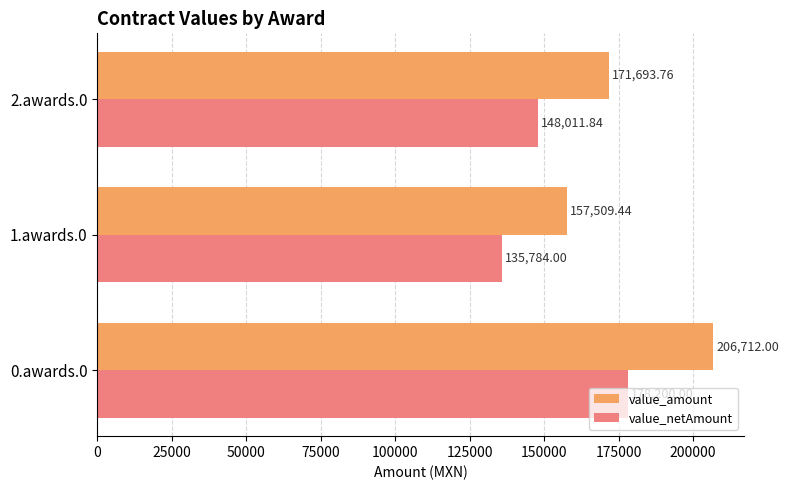

Which series has the largest total across all categories?

value_amount